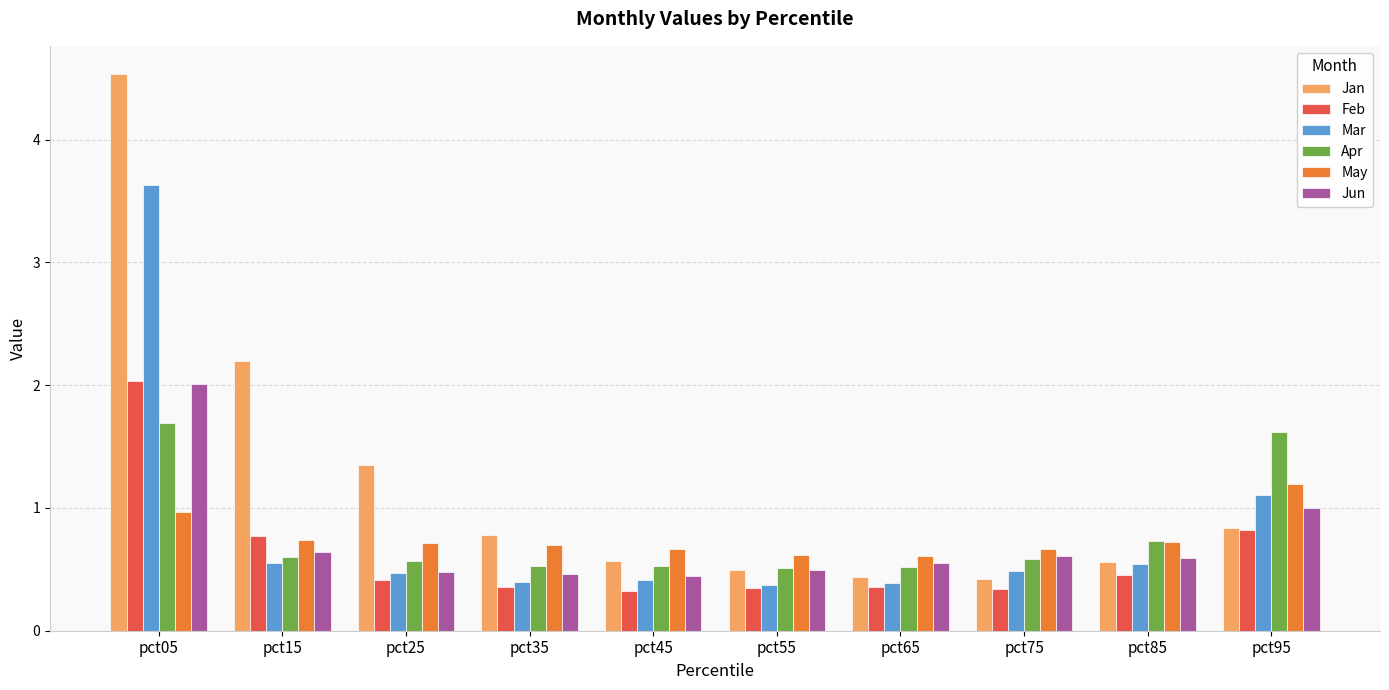

What is the greatest value displayed?

4.5